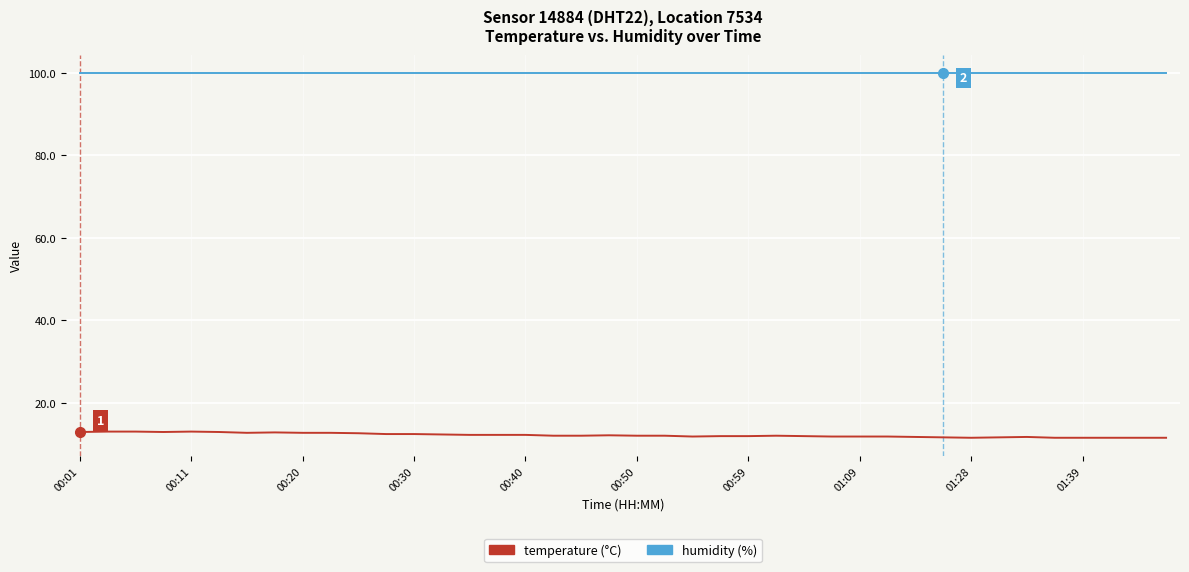

What is the minimum value shown in the chart?

11.5